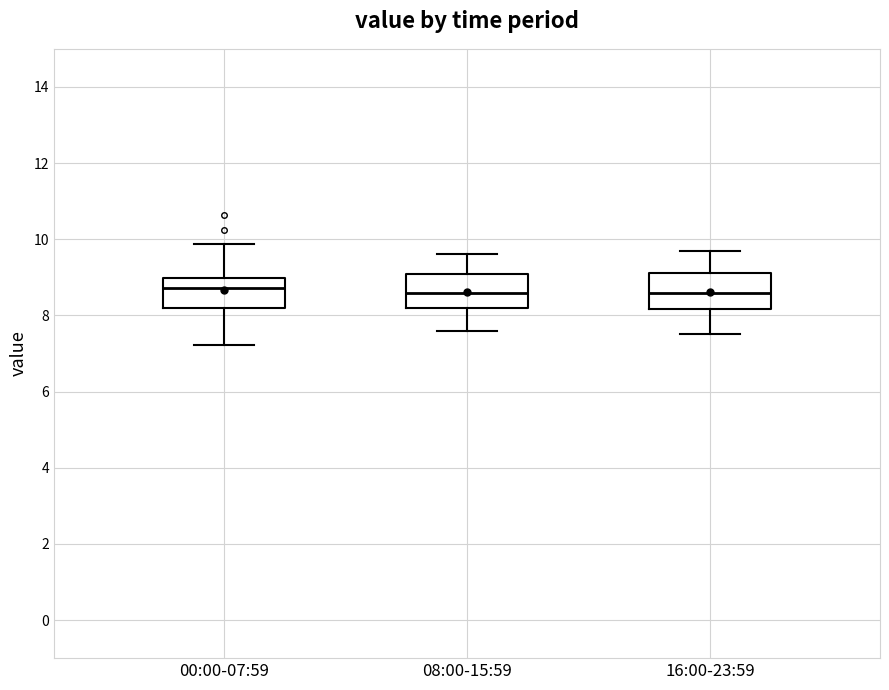

Where does the lower whisker of the box for 16:00-23:59 end on the y-axis? The values are not printed on the chart, so give them approximately, as read against the axis.

7.6